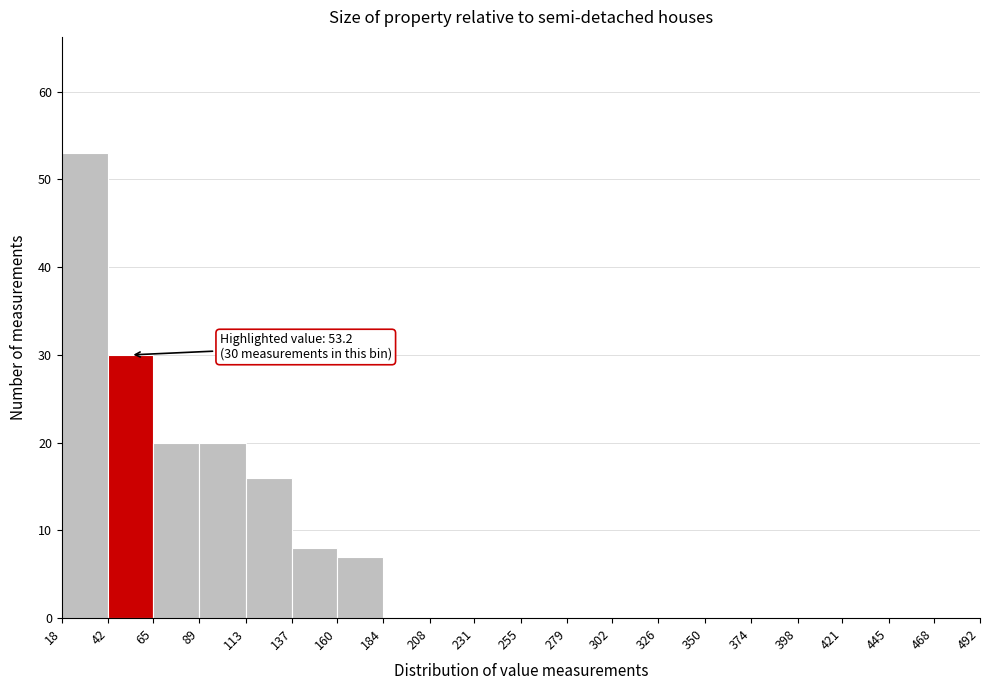

Over which range of the x-axis is the bar tallest?

18 to 42